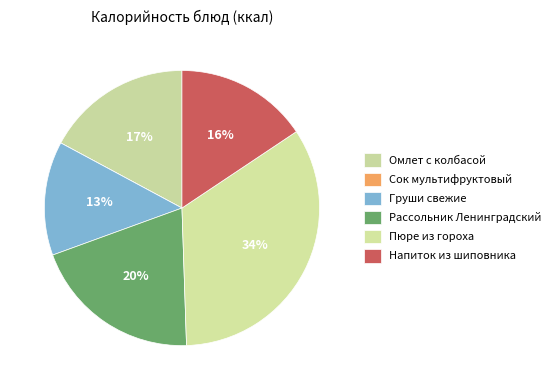

Which category has the biggest portion of the pie?

Пюре из гороха